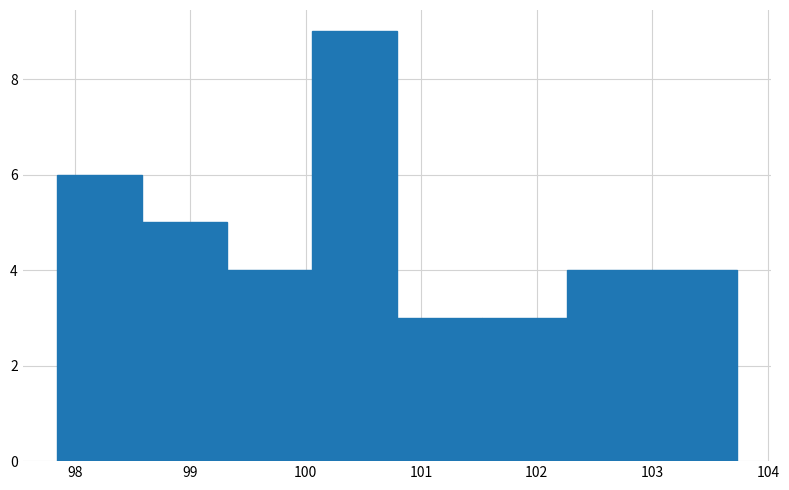

Reading left to right, list every bar in this chart as the range it spans on the x-axis followed by its height. Neither the bar edges nor the heights are printed on the chart, so give them approximately, as read against the axes.

97.8 to 98.6: 6
98.6 to 99.3: 5
99.3 to 100.1: 4
100.1 to 100.8: 9
100.8 to 101.5: 3
101.5 to 102.3: 3
102.3 to 103.0: 4
103.0 to 103.7: 4